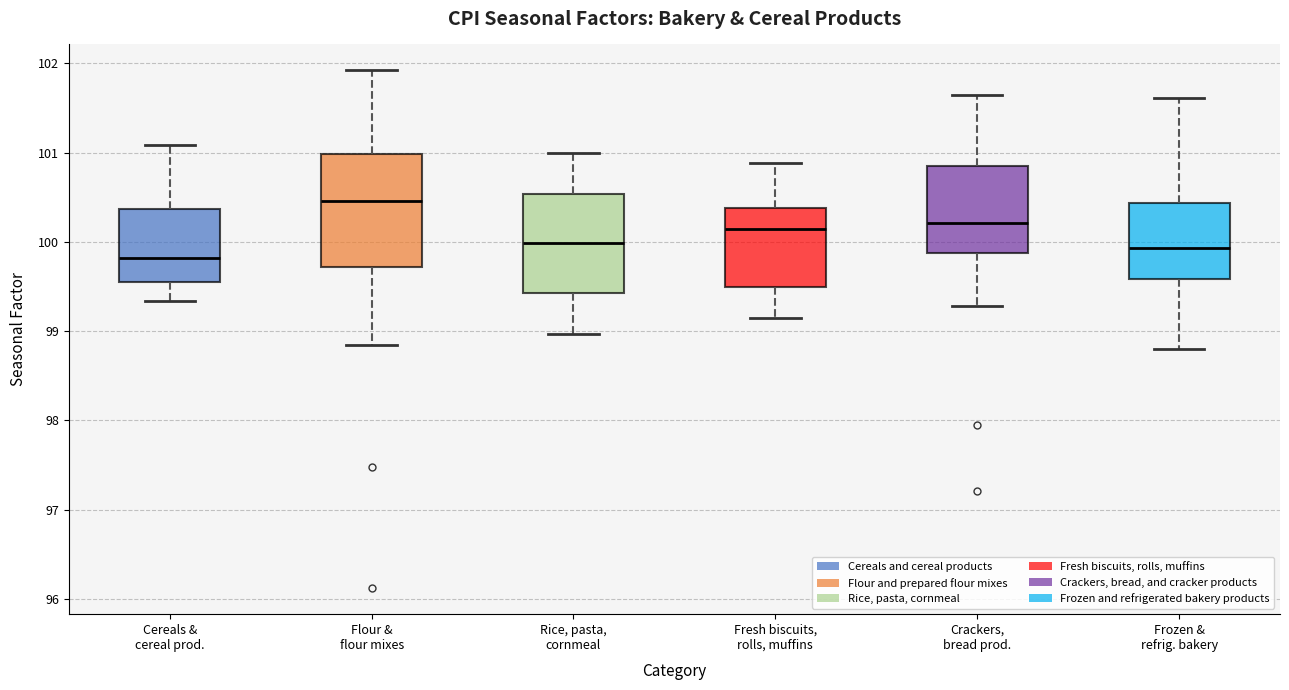

Reading left to right, transcribe this box plot: for each box, give where its median line is, the range the box spans, and where its two whiskers end, as read against the y-axis. The values are not printed on the chart, so give them approximately, as read against the axis.

Cereals & cereal prod.: median 99.8, box 99.5 to 100.4, whiskers 99.3 to 101.1
Flour & flour mixes: median 100.5, box 99.7 to 101.0, whiskers 98.8 to 101.9
Rice, pasta, cornmeal: median 100.0, box 99.4 to 100.5, whiskers 99.0 to 101.0
Fresh biscuits, rolls, muffins: median 100.1, box 99.5 to 100.4, whiskers 99.1 to 100.9
Crackers, bread prod.: median 100.2, box 99.9 to 100.8, whiskers 99.3 to 101.6
Frozen & refrig. bakery: median 99.9, box 99.6 to 100.4, whiskers 98.8 to 101.6